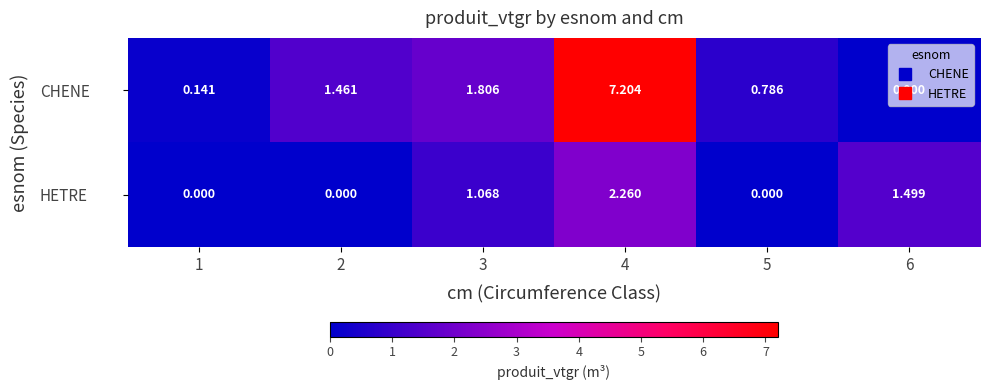

Which series has the largest total across all categories?

CHENE